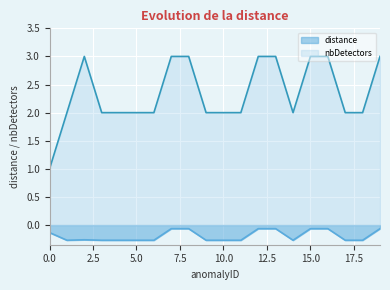

How many data points in nbDetectors are less than 2?

1